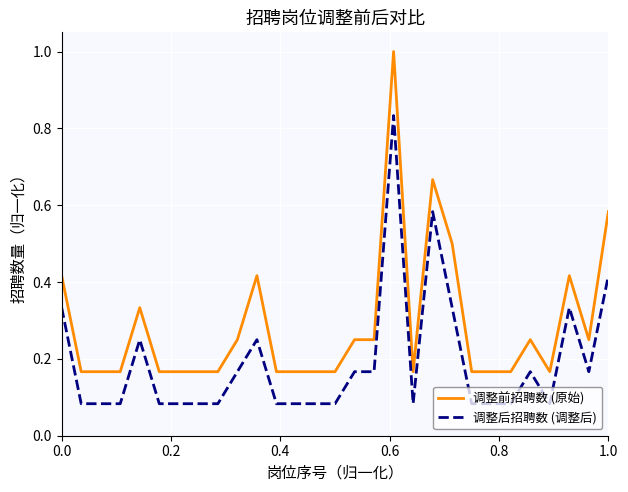

List the series in order of their overall mean, lowest first.

调整后招聘数 (调整后), 调整前招聘数 (原始)